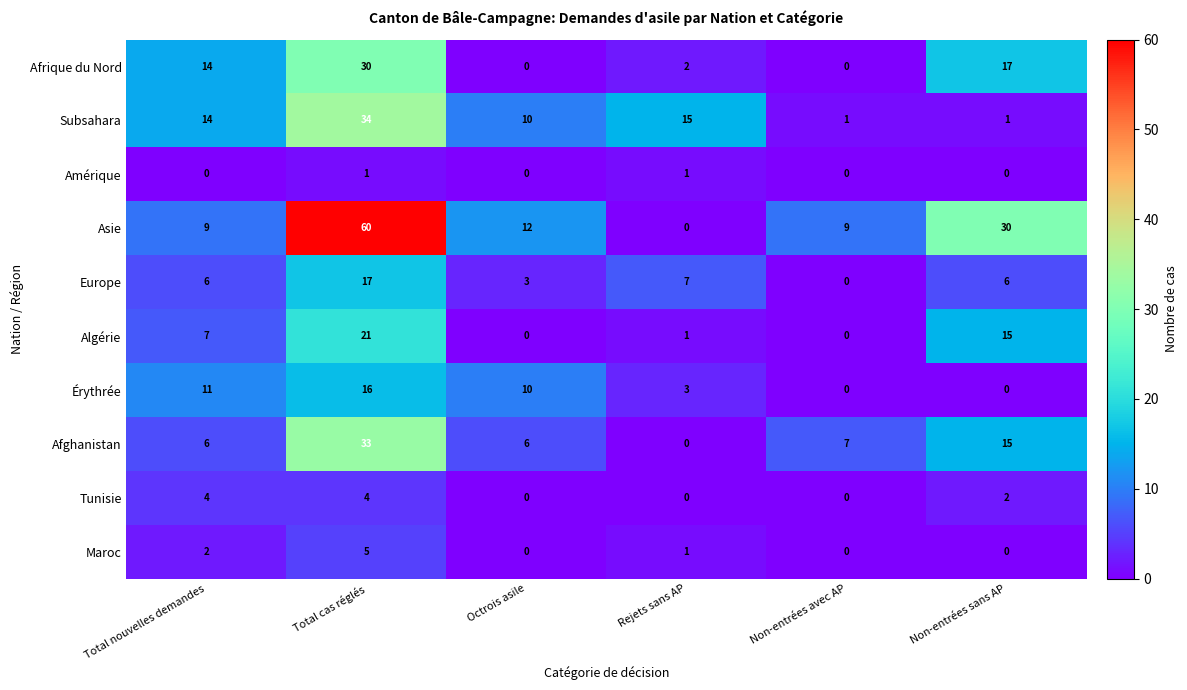

Where is Subsahara nearest to the value 17?

Rejets sans AP